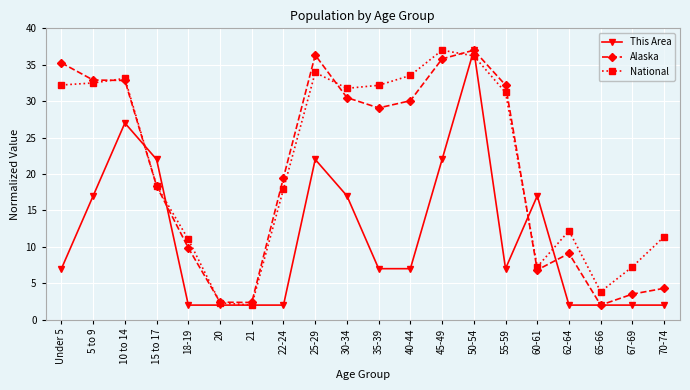

What is the label of the 2nd point from the right?

67-69